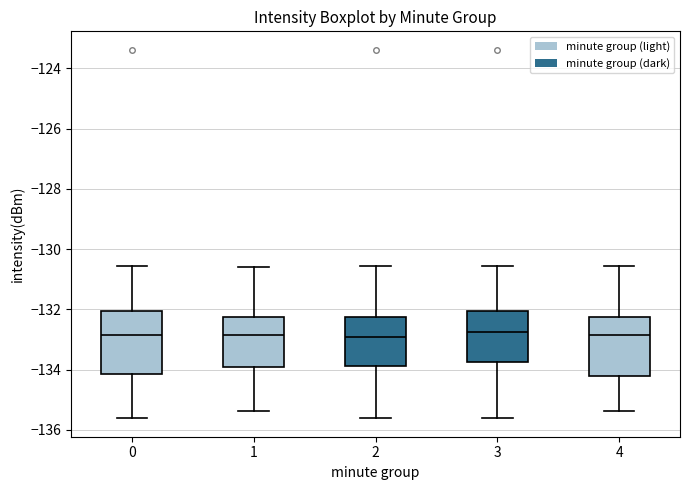

Where does the upper whisker of the box at x = 2 end on the y-axis? The values are not printed on the chart, so give them approximately, as read against the axis.

-130.6